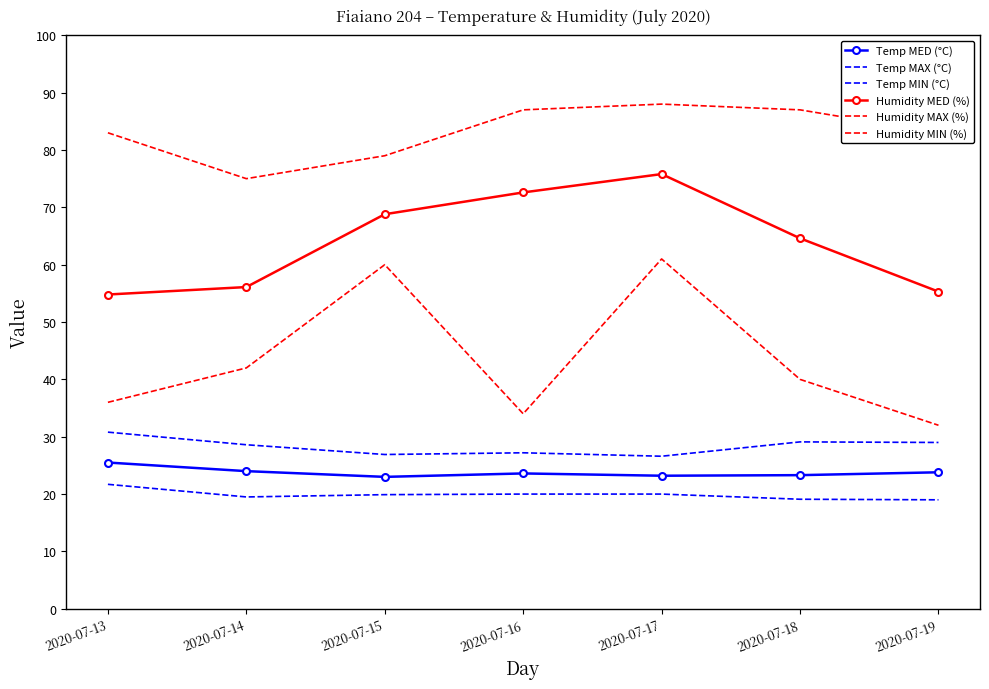

What is the sum of the Humidity MED (%) values at 2020-07-17 and 2020-07-13?

130.6